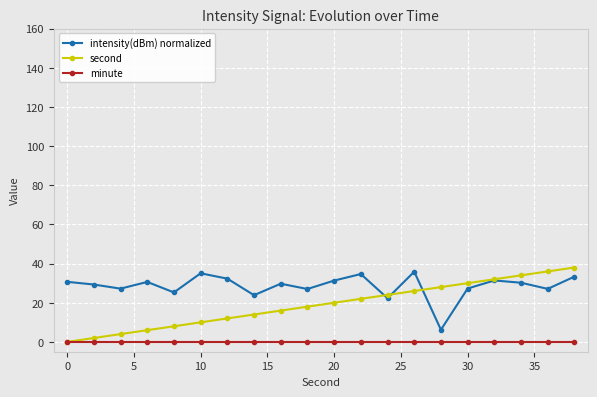

List the series in order of their overall mean, lowest first.

minute, second, intensity(dBm) normalized